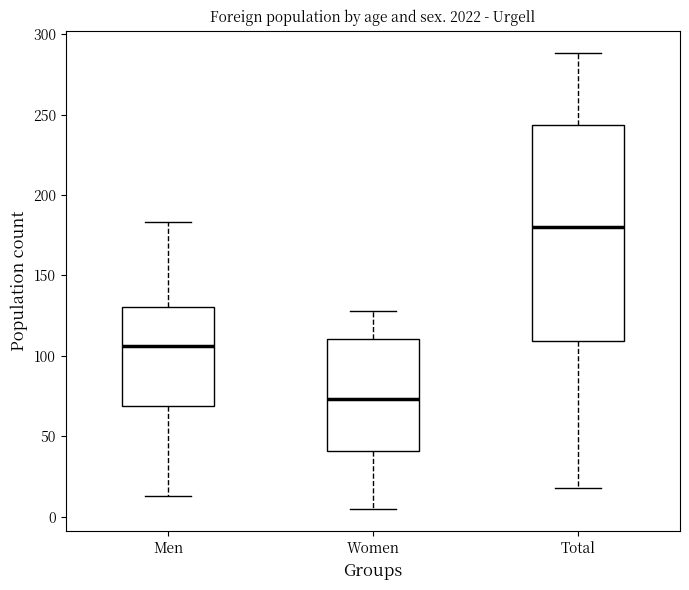

Reading left to right, transcribe this box plot: for each box, give where its median line is, the range the box spans, and where its two whiskers end, as read against the y-axis. The values are not printed on the chart, so give them approximately, as read against the axis.

Men: median 105, box 70 to 130, whiskers 15 to 185
Women: median 75, box 40 to 110, whiskers 5 to 130
Total: median 180, box 110 to 245, whiskers 20 to 290